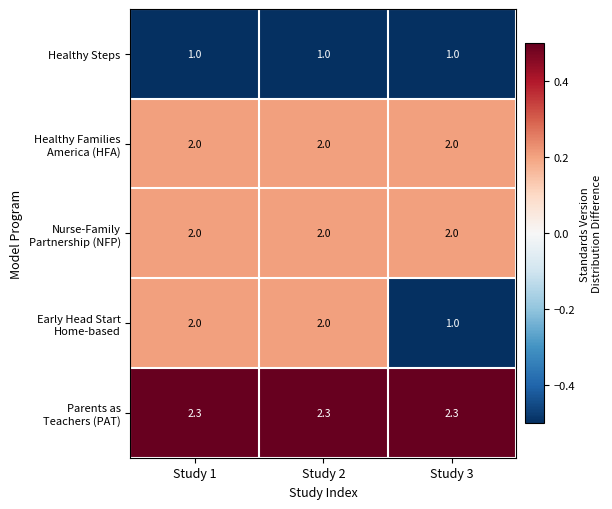

What is the smallest value displayed?

1.0